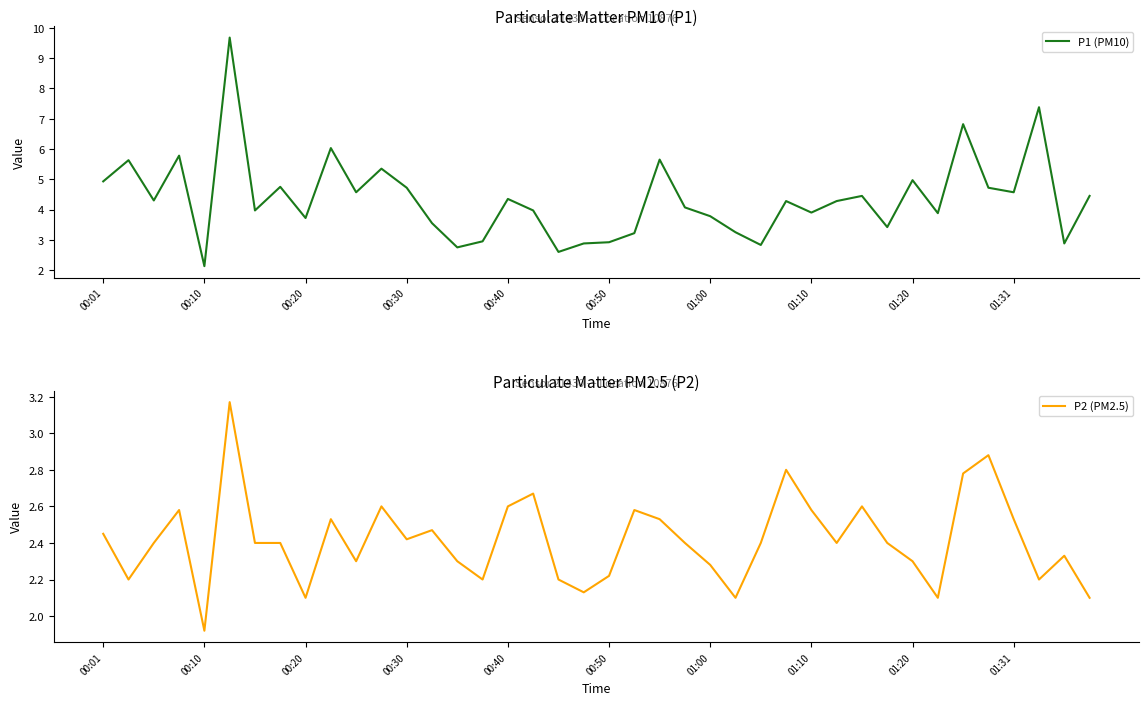

What are all the series names shown in the legend?

P1 (PM10), P2 (PM2.5)